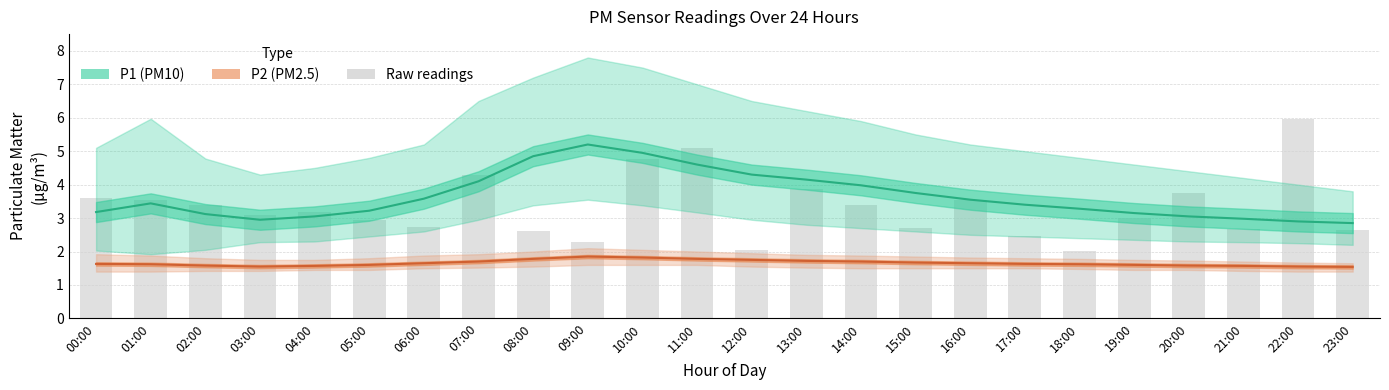

At which category is the sum across all series the highest?

09:00